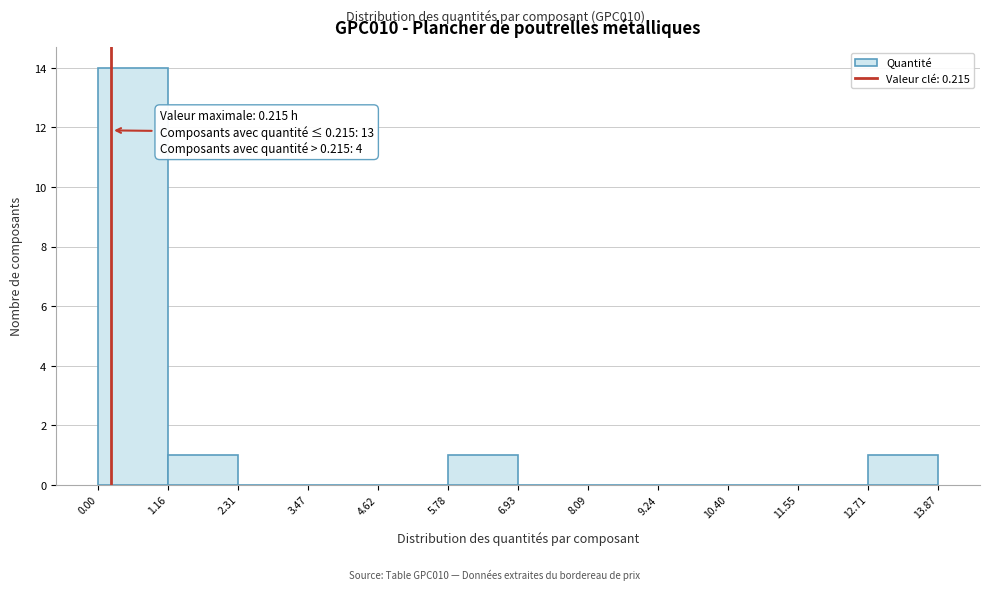

Over which range of the x-axis is the bar tallest?

0.00 to 1.16